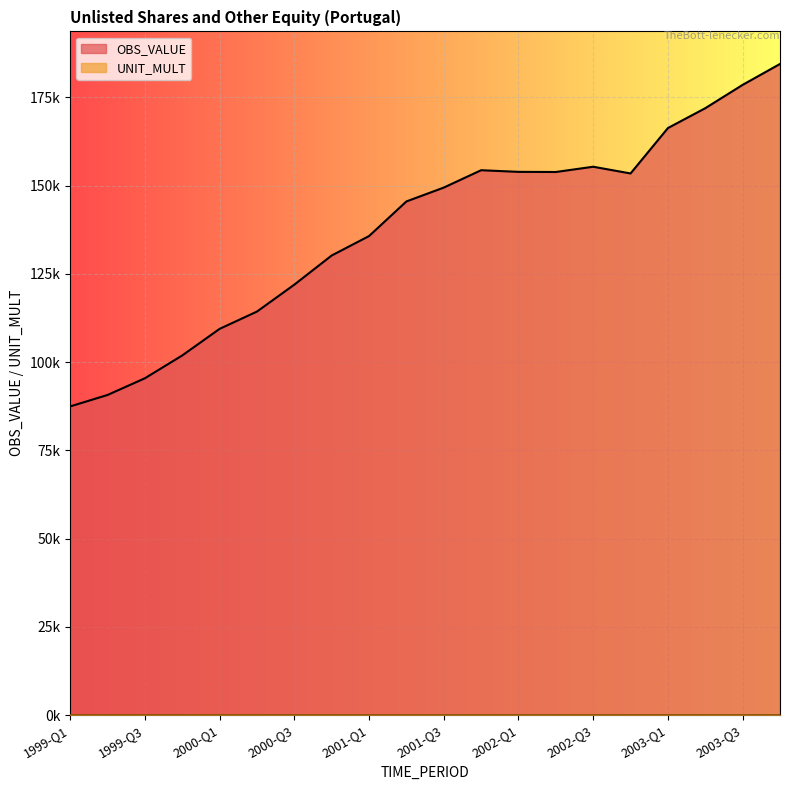

What is the label of the 6th point from the right?

2002-Q3